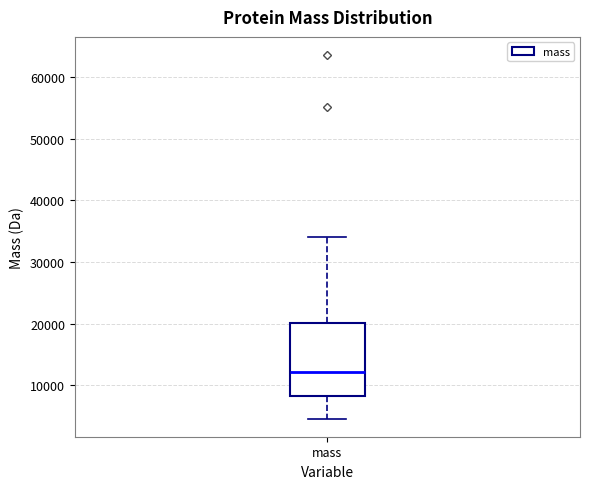

Read this box plot against the y-axis: the position of the median line, the range covered by the box, and the ends of both whiskers. The values are not printed on the chart, so give them approximately, as read against the axis.

median 12000, box 8000 to 20000, whiskers 5000 to 34000